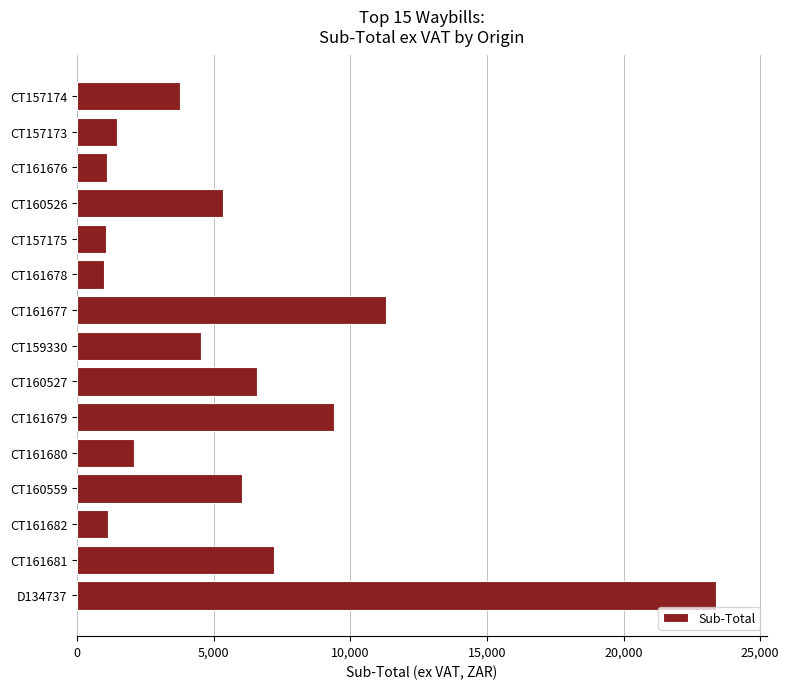

How many series are shown in this chart?

1